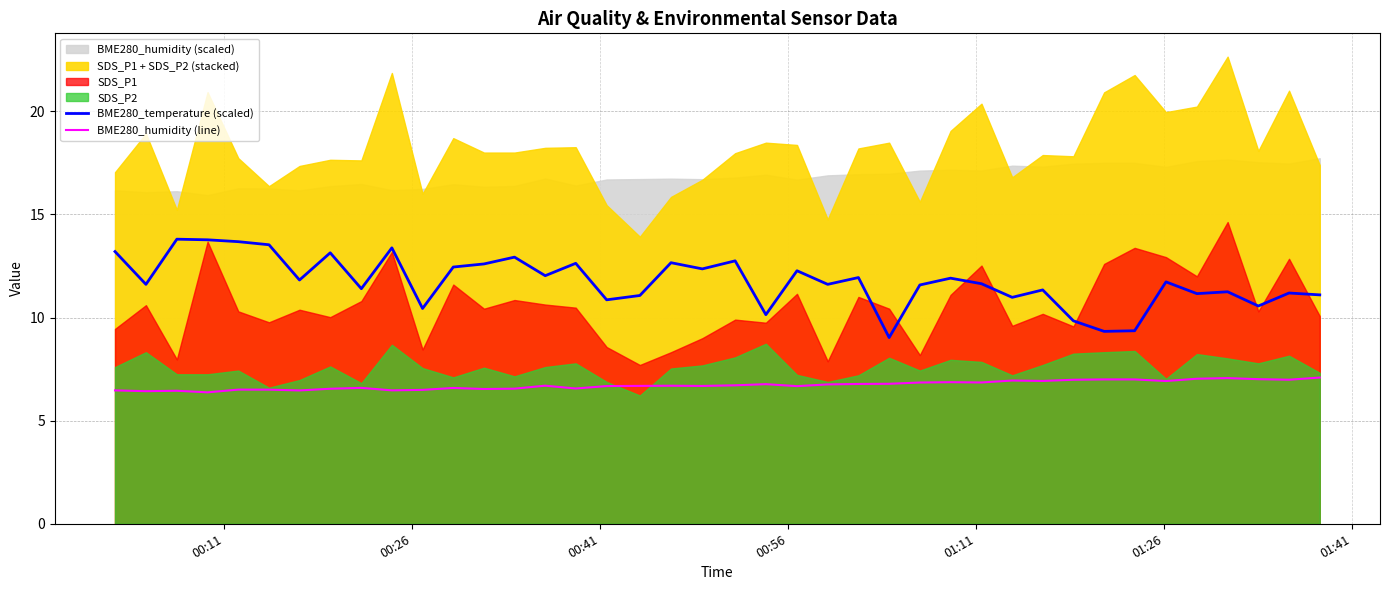

True or false: BME280_humidity (line) and BME280_temperature (scaled) intersect in this chart.

False